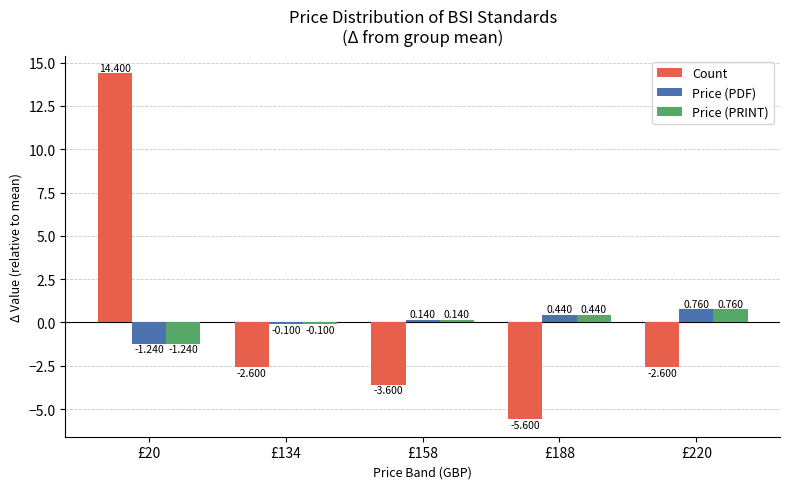

What is the spread (max minus min) of values at £188?

6.0